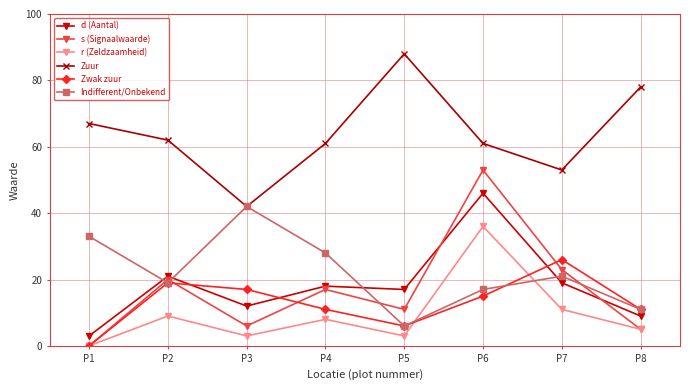

List the series in order of their peak value, lowest first.

Zwak zuur, r (Zeldzaamheid), Indifferent/Onbekend, d (Aantal), s (Signaalwaarde), Zuur